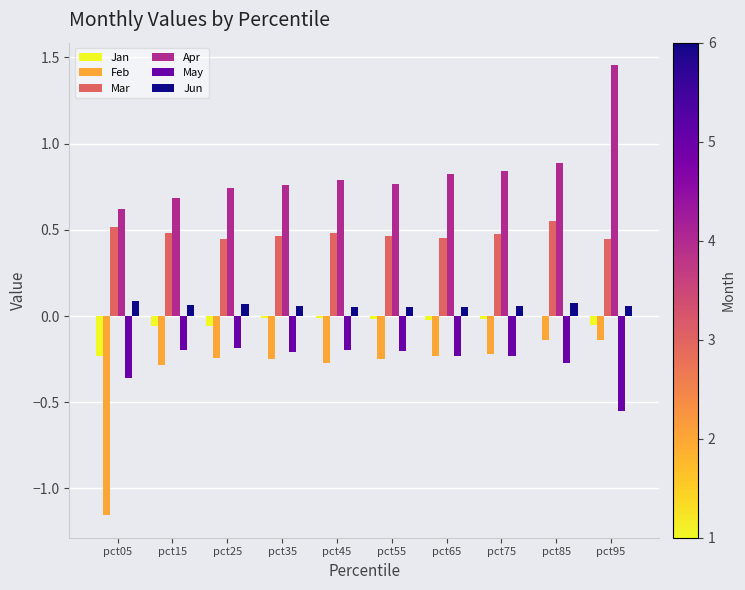

What is the sum of all Apr values?

8.4